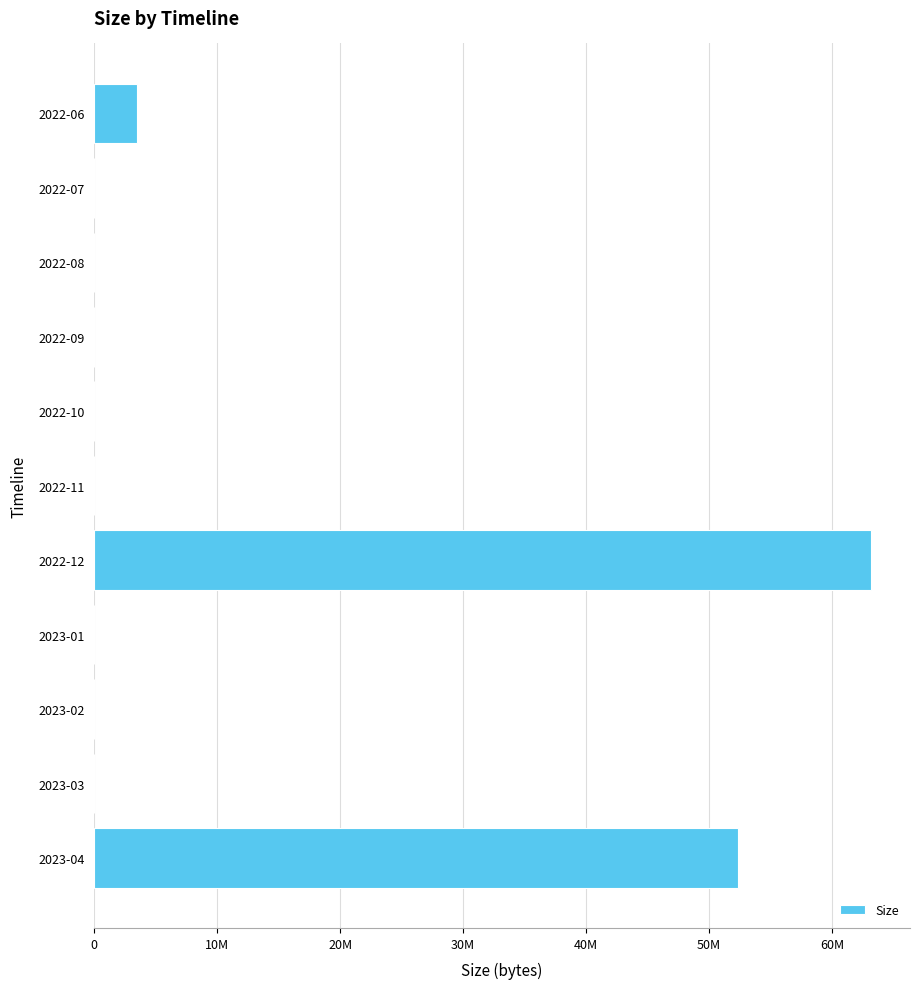

Which category has the highest value across all series?

2022-12